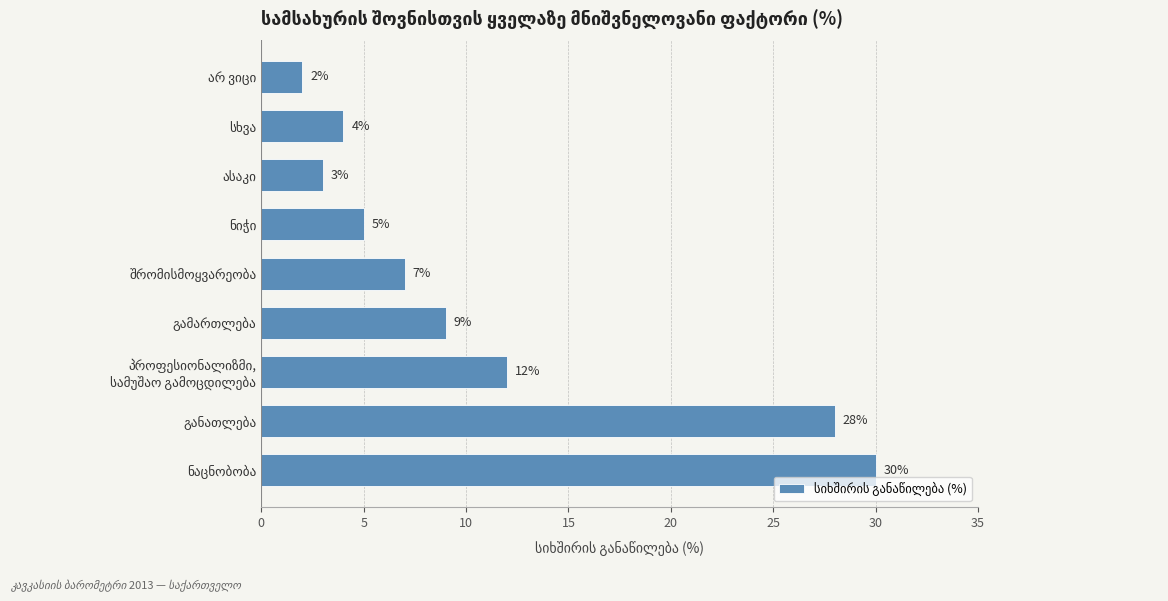

What is the sum of all values?

100